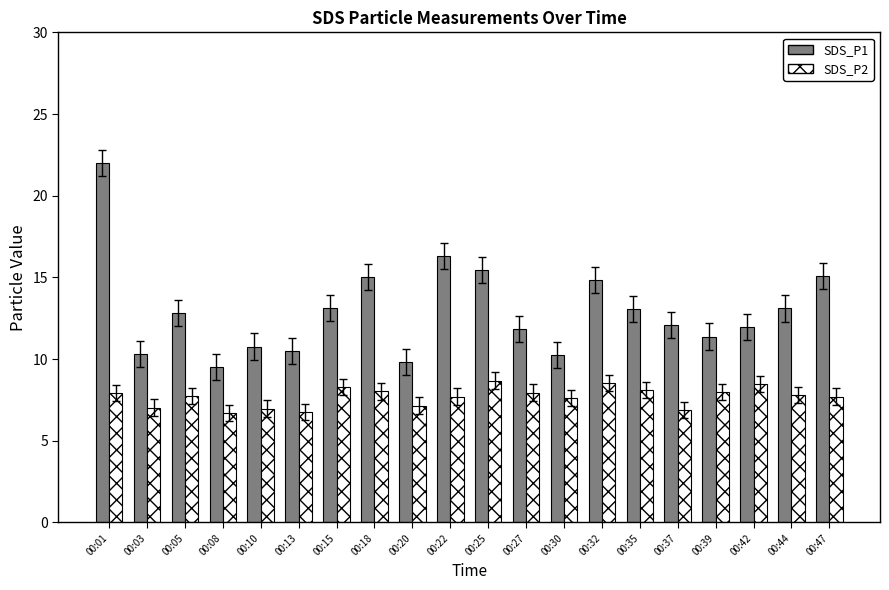

True or false: SDS_P1 has a value of 3.7 at 00:44.

False